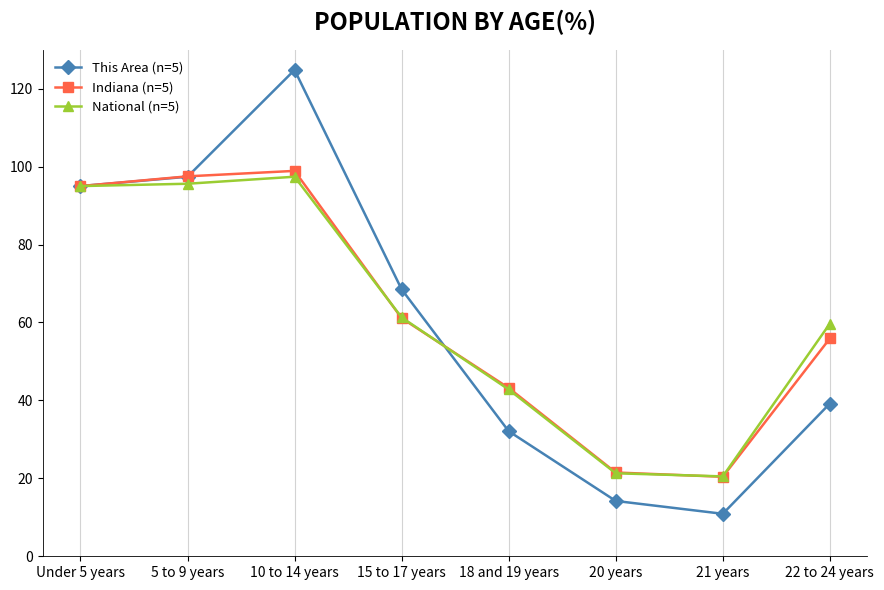

What is the difference between the highest and lowest values at 21 years?

9.6